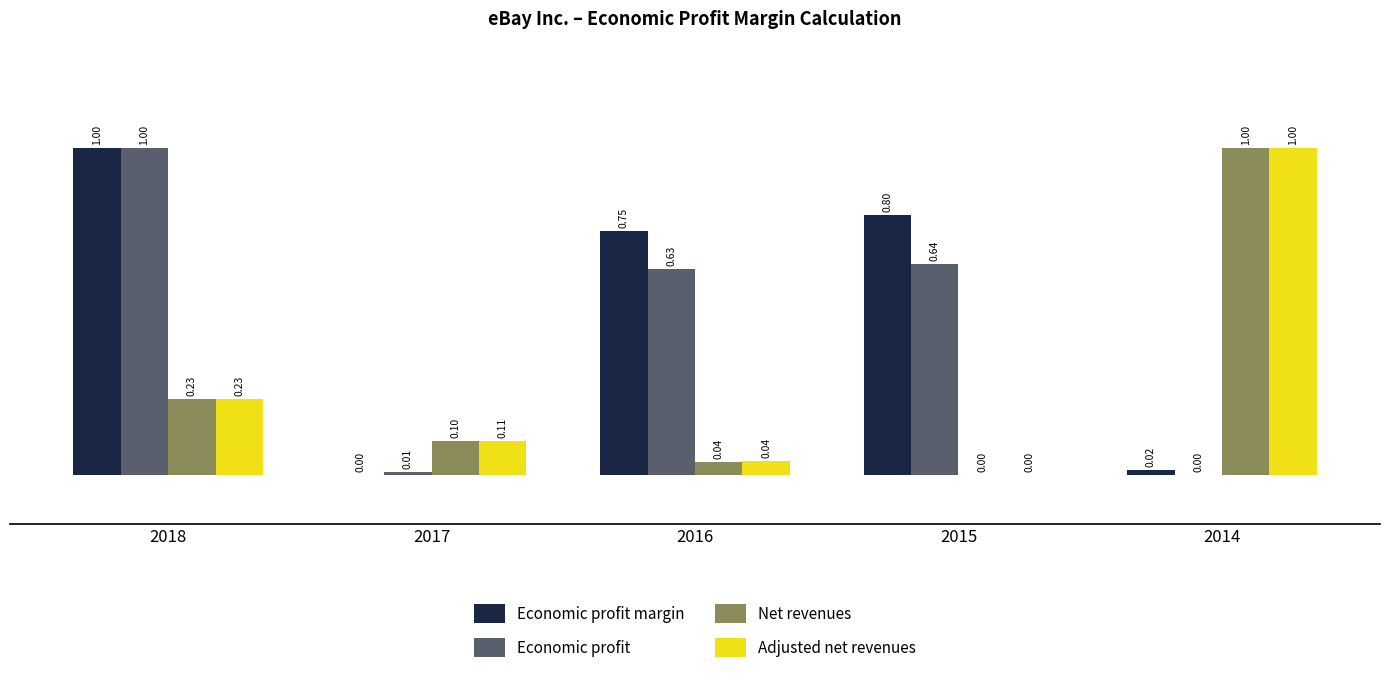

What is the sum of the Economic profit margin values at 2016 and 2014?

0.8